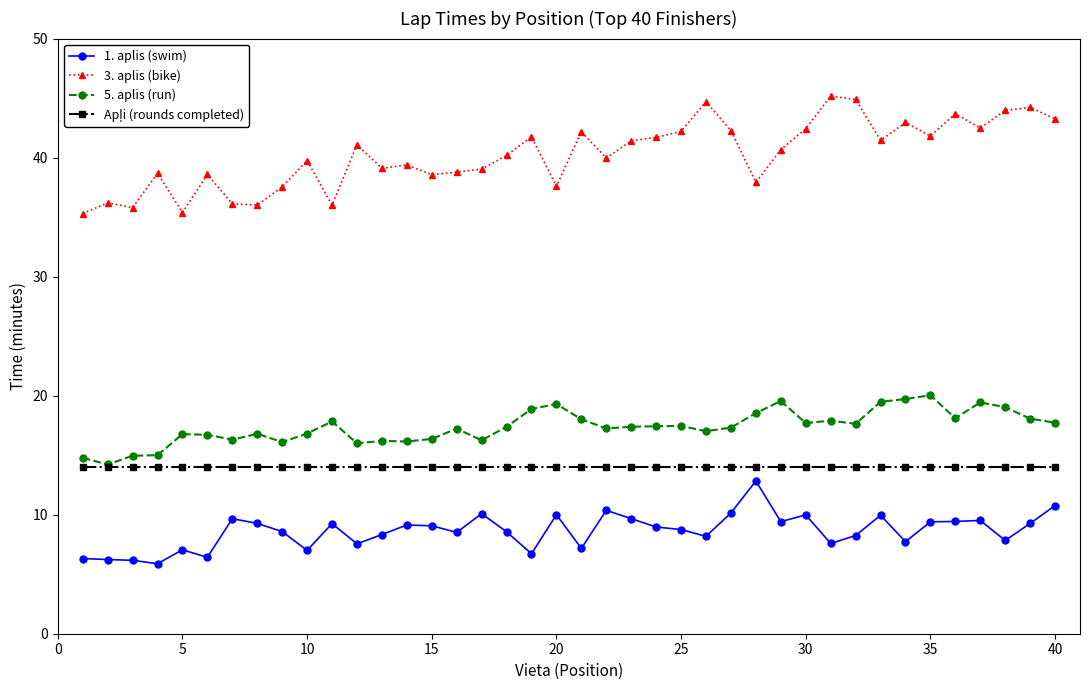

What is the greatest value displayed?

45.2